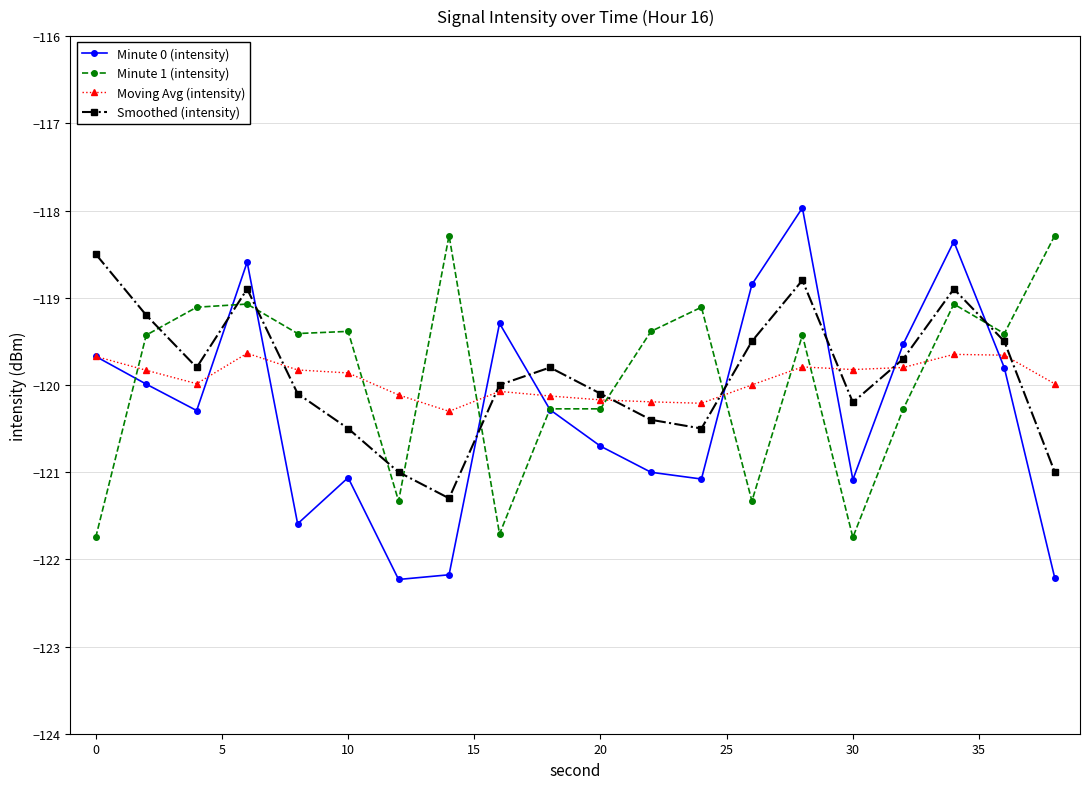

How many values in the Minute 1 (intensity) series exceed -119?

2